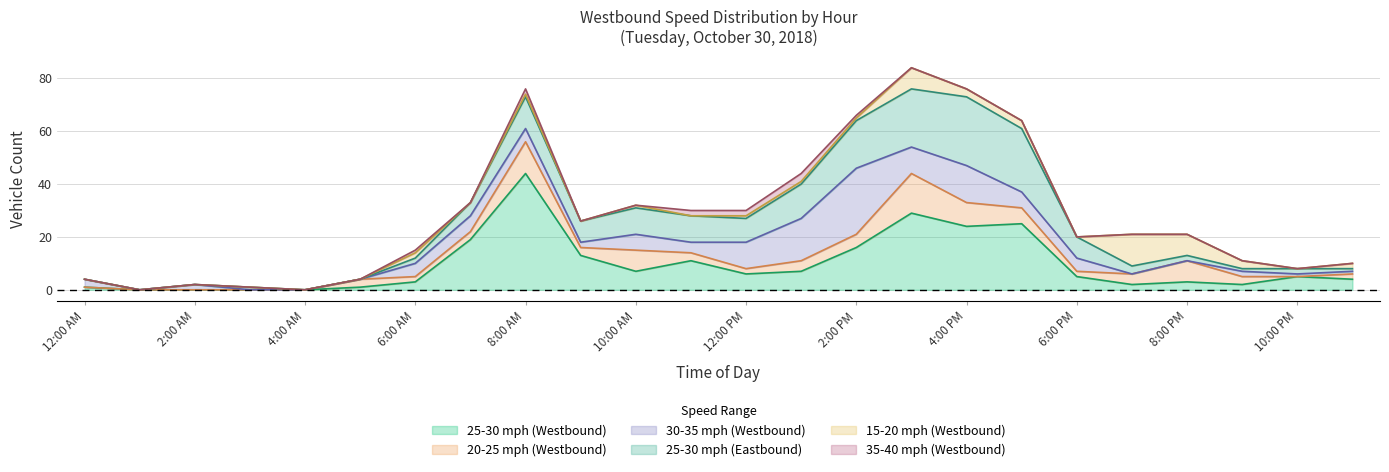

What is the difference between the 25-30 mph (Westbound) values at 9:00 AM and 6:00 PM?

8